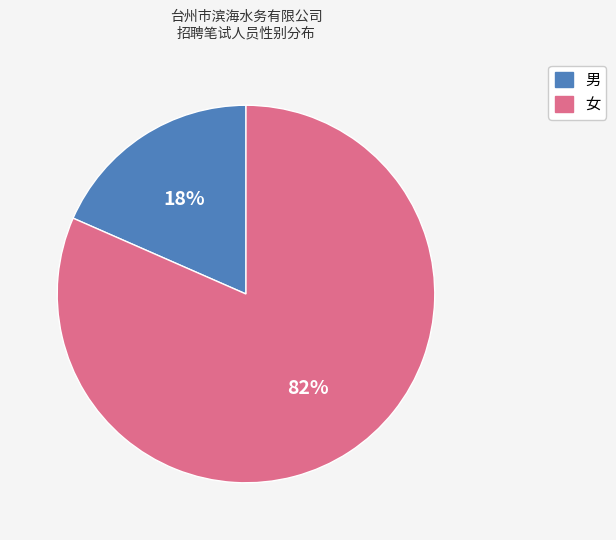

Does 女 represent more than half of the total?

Yes